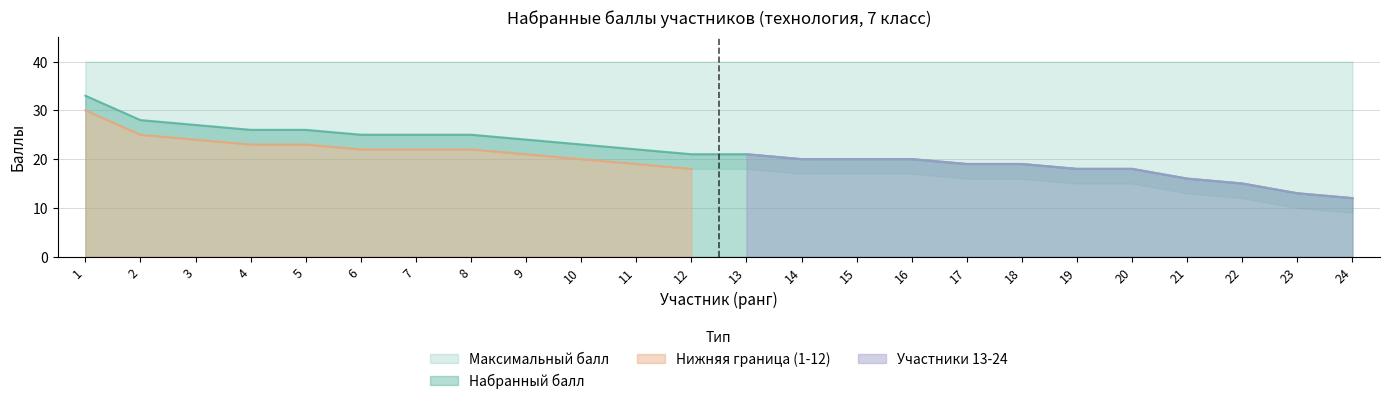

At which label does Набранный балл first exceed 21?

1